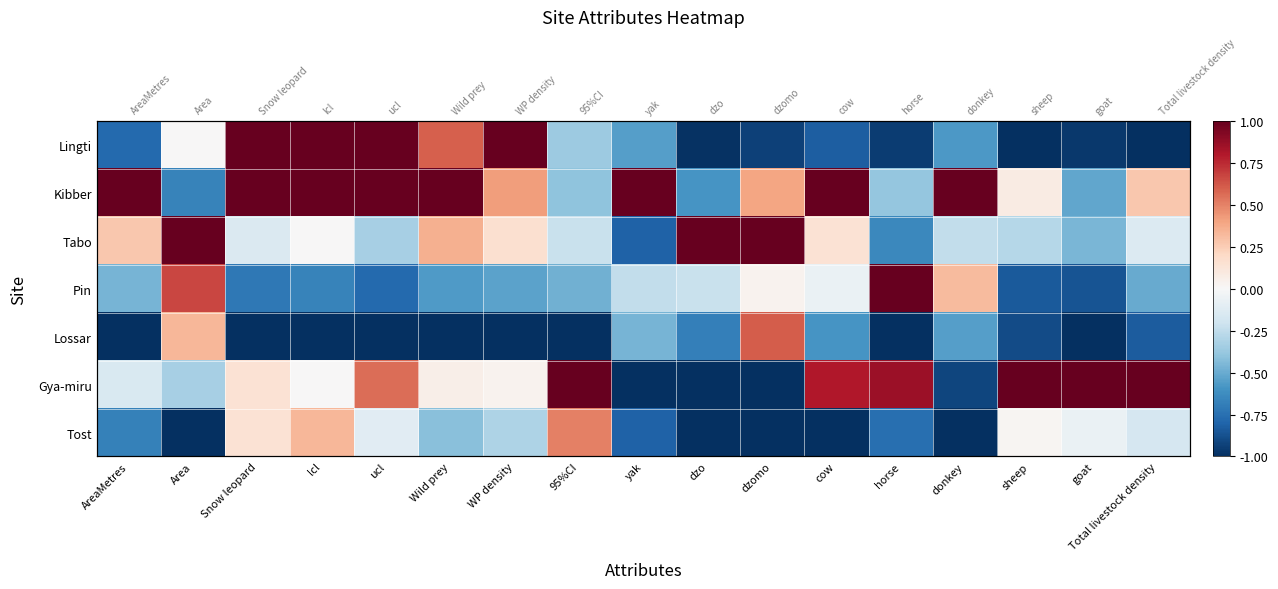

Is the value of Tost at dzo greater than the value of Gya-miru at 95%CI?

No